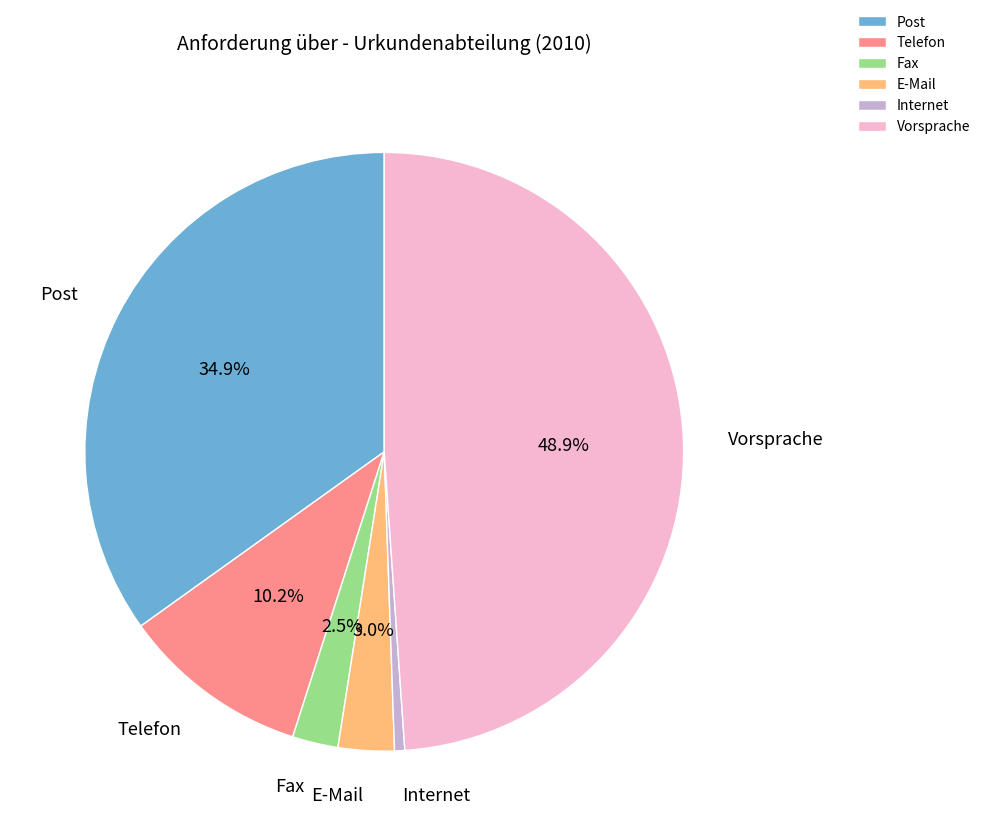

True or false: Fax accounts for 11% of the total.

False